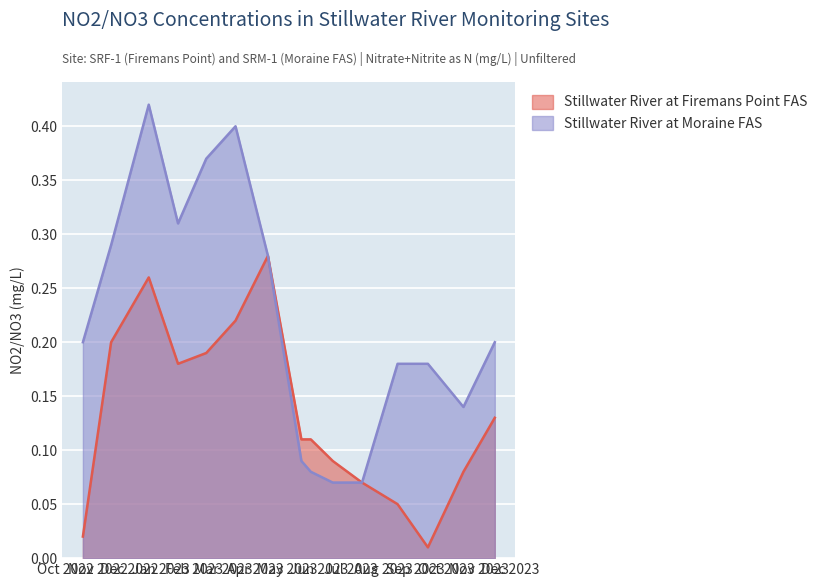

True or false: Stillwater River at Moraine FAS and Stillwater River at Firemans Point FAS intersect in this chart.

False